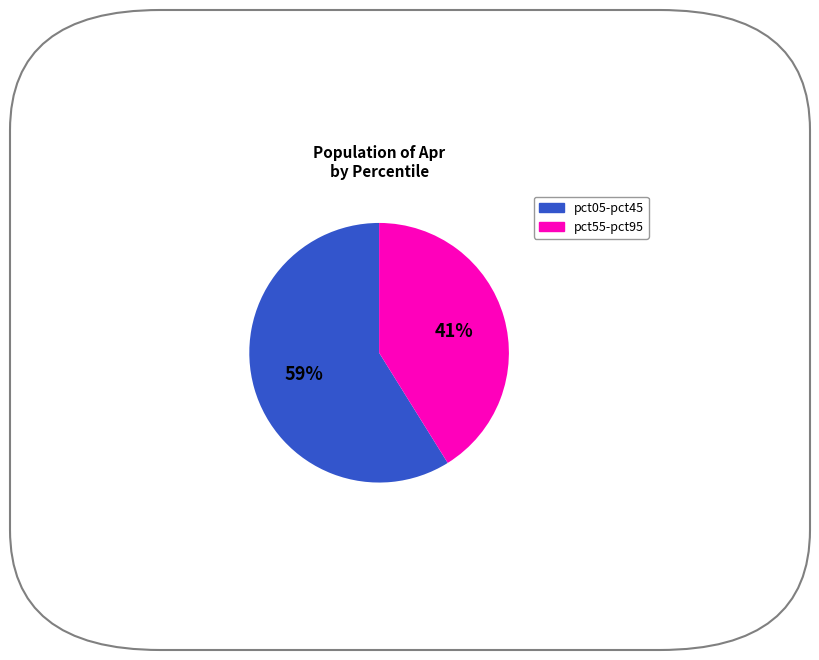

Does any single category account for the majority?

Yes